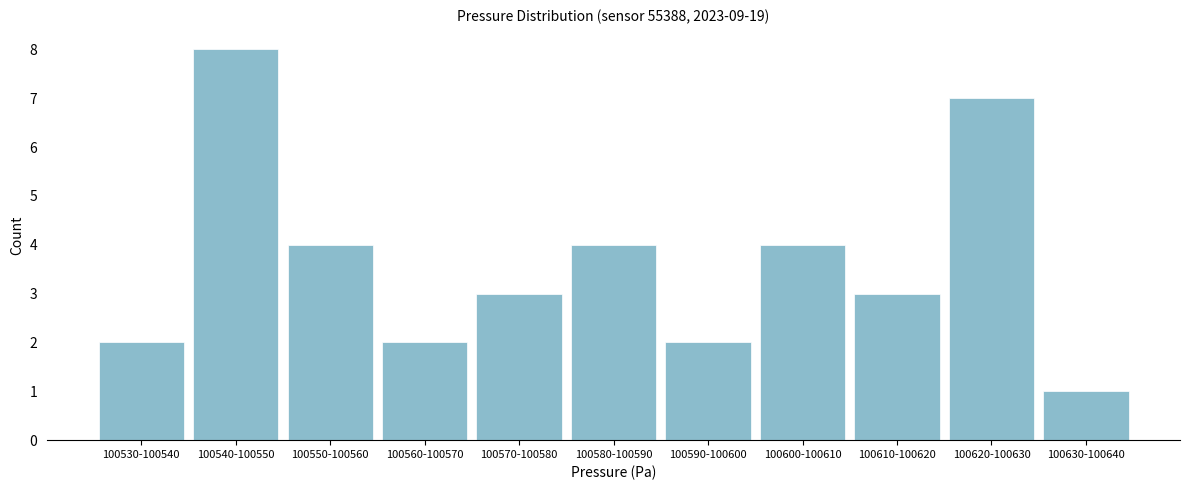

Reading left to right, what are all the values shown in this chart?

100530-100540=2	100540-100550=8	100550-100560=4	100560-100570=2	100570-100580=3	100580-100590=4	100590-100600=2	100600-100610=4	100610-100620=3	100620-100630=7	100630-100640=1